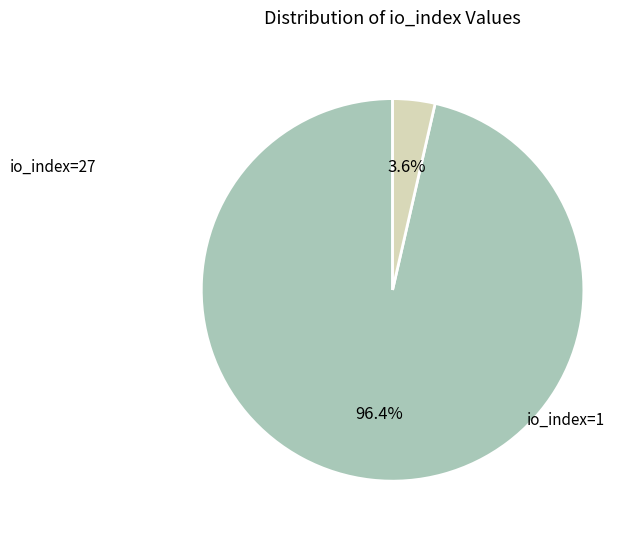

Approximately how many times larger is the value at io_index=27 compared to io_index=1?

27.0